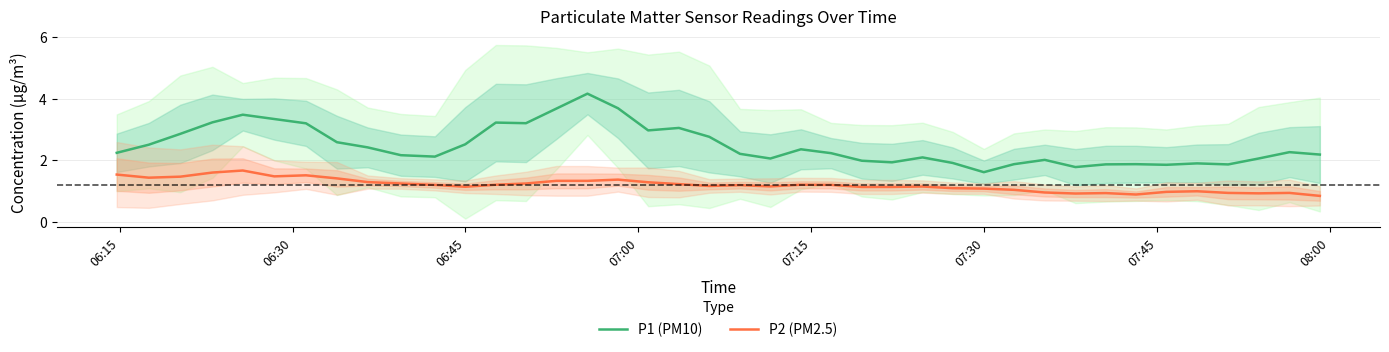

True or false: P1 (PM10) and P2 (PM2.5) cross at least once.

False